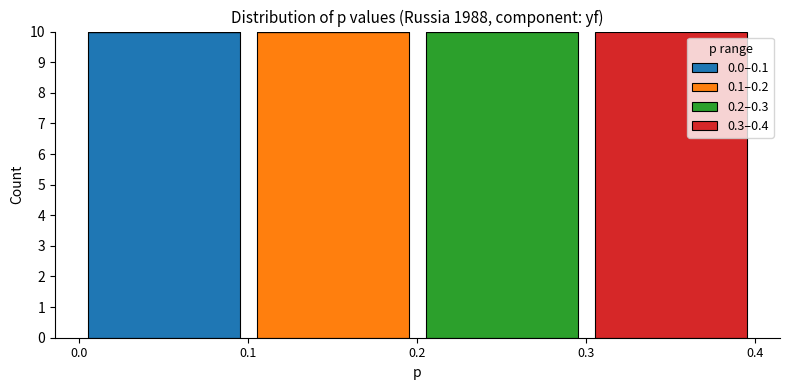

Reading left to right, transcribe this chart: for each stacked bar, give the range it covers on the x-axis and its total height. The values are not printed on the chart, so give them approximately, as read against the axis.

0.0 to 0.1: 10
0.1 to 0.2: 10
0.2 to 0.3: 10
0.3 to 0.4: 10